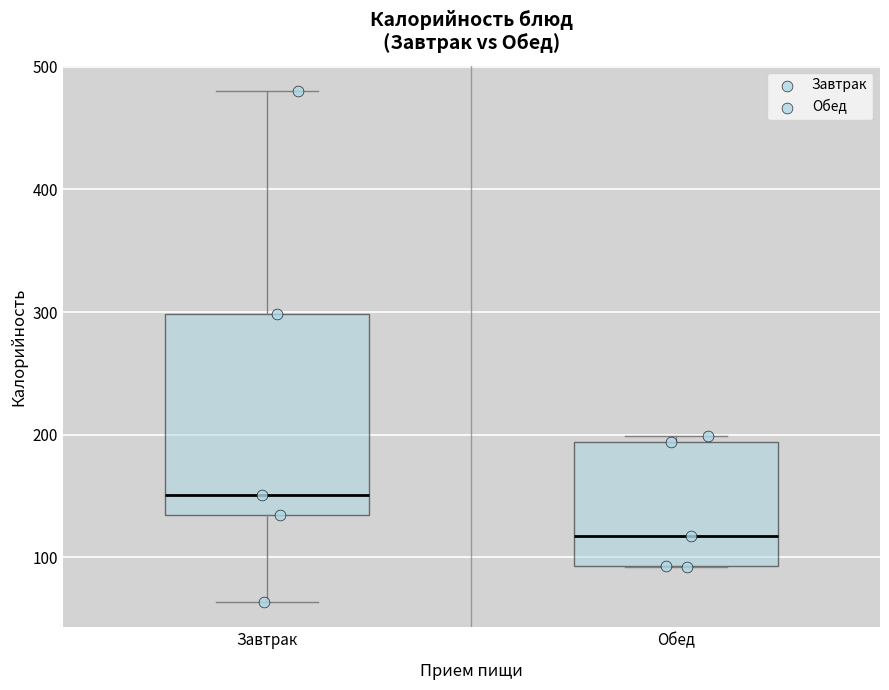

Which box is the tallest, from its lower edge to its upper edge?

Завтрак